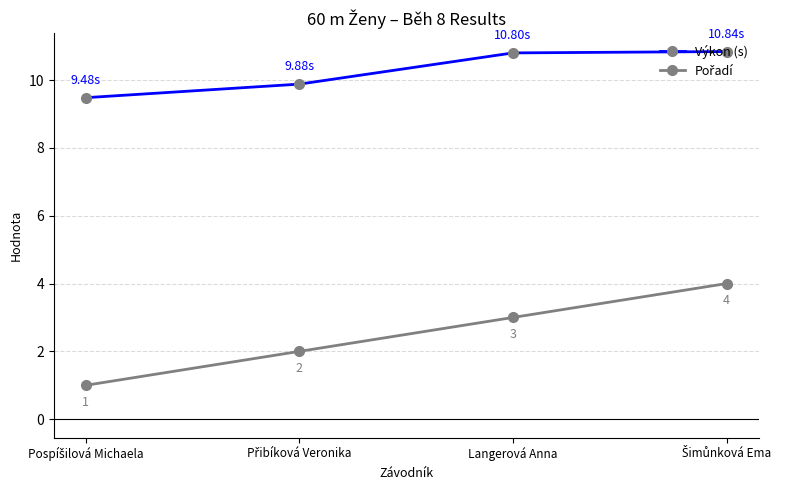

What is the sum of all Výkon (s) values?

41.0